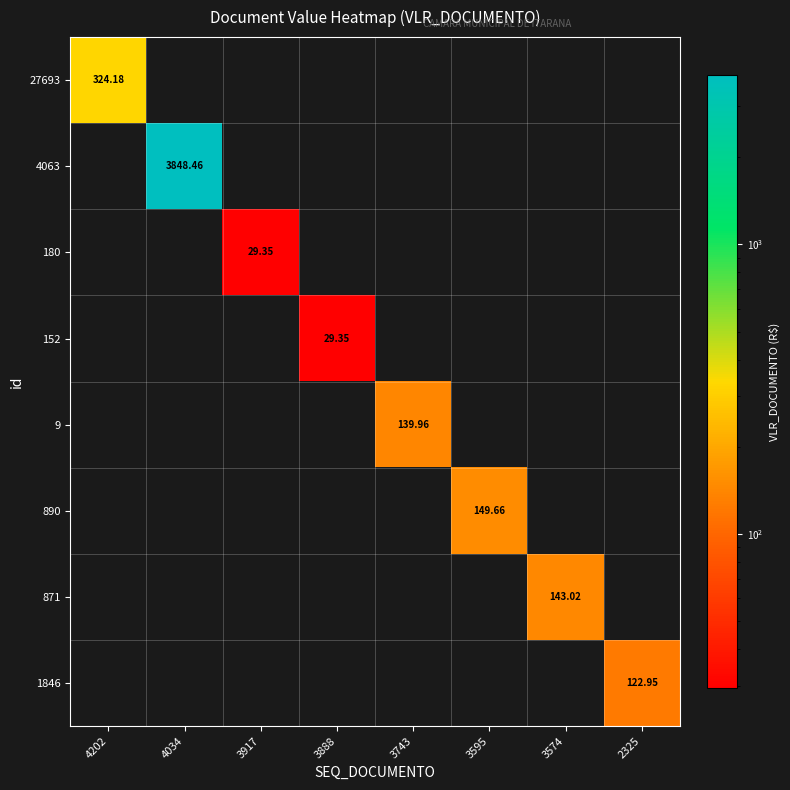

How many values in 9 are above zero?

1